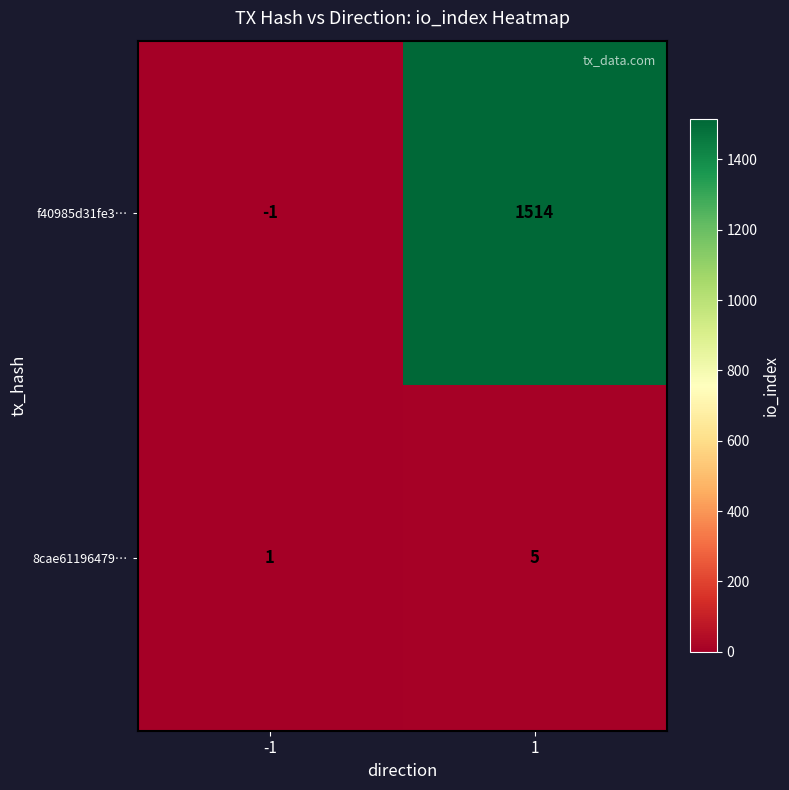

What is the total value across all series at 1?

1519